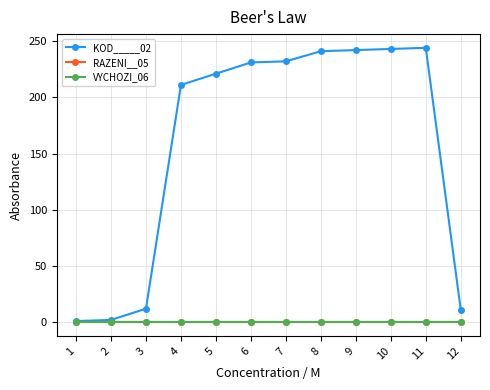

Is this an area chart (filled region under the line)?

No